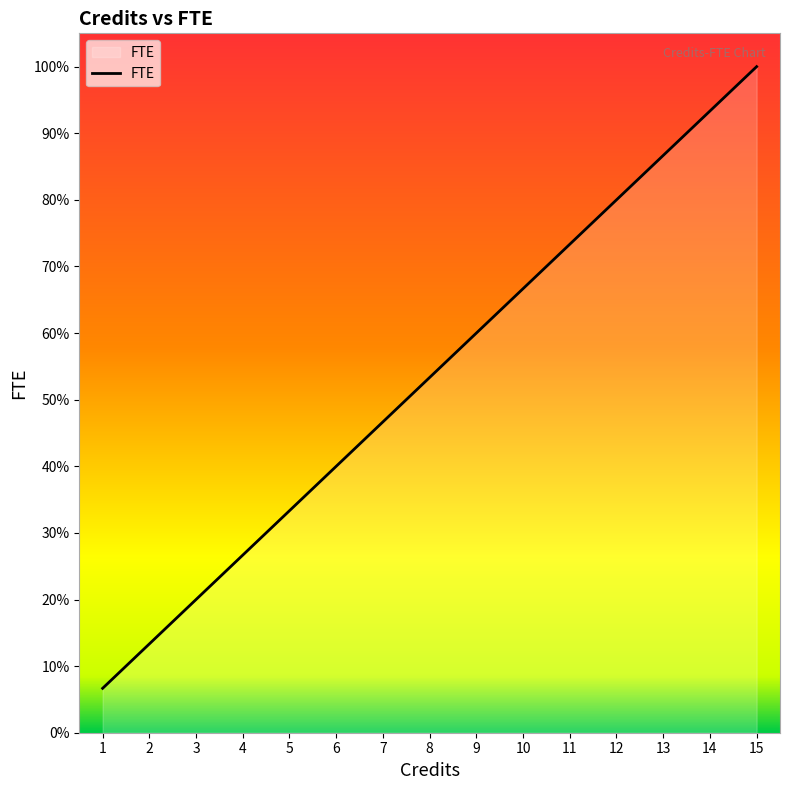

Does the chart have visible grid lines?

No